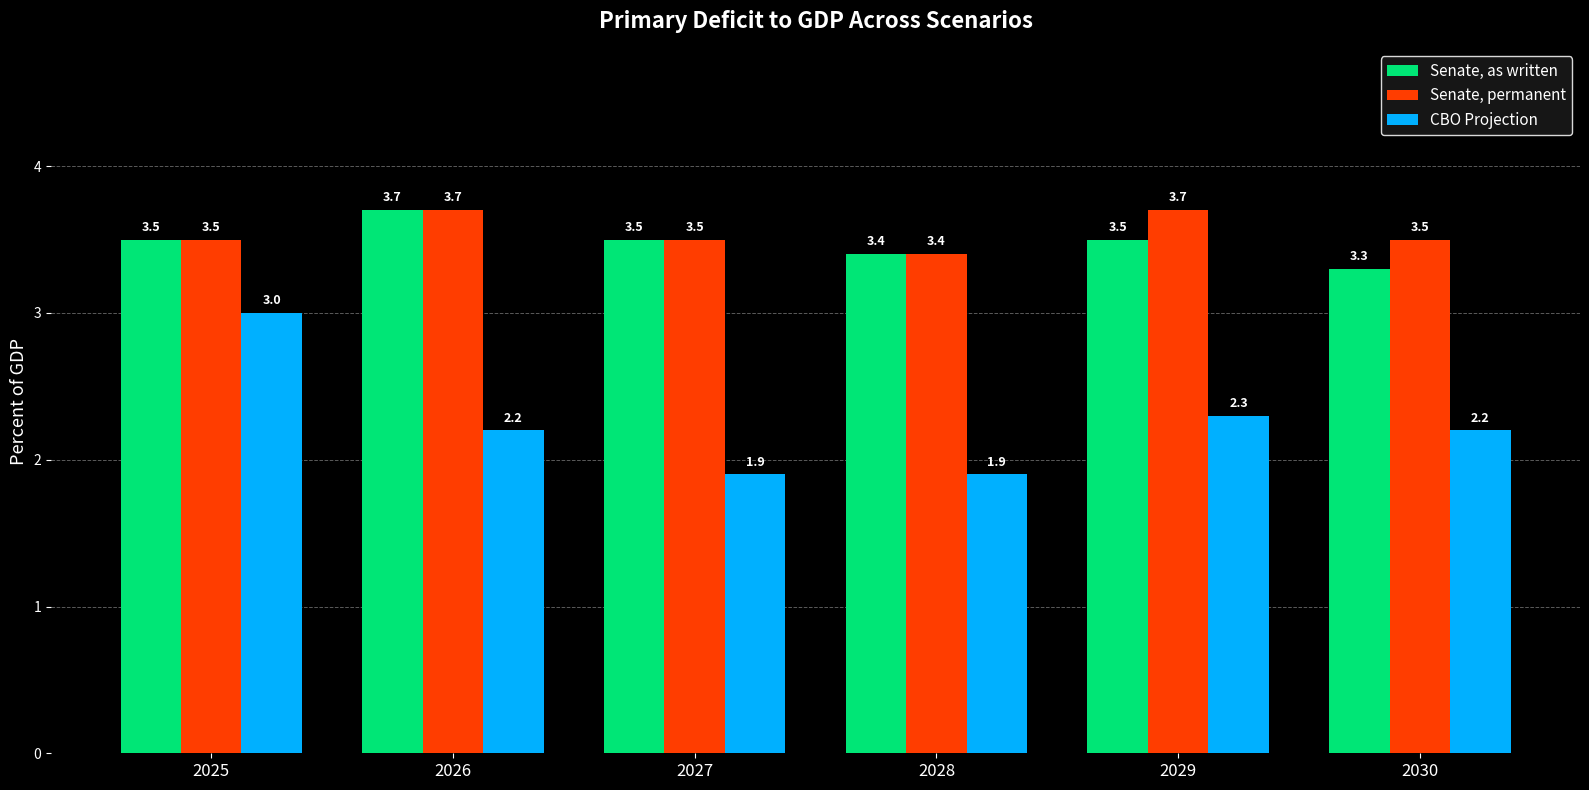

The CBO Projection series shows 2.2 at 2030. True or false?

True